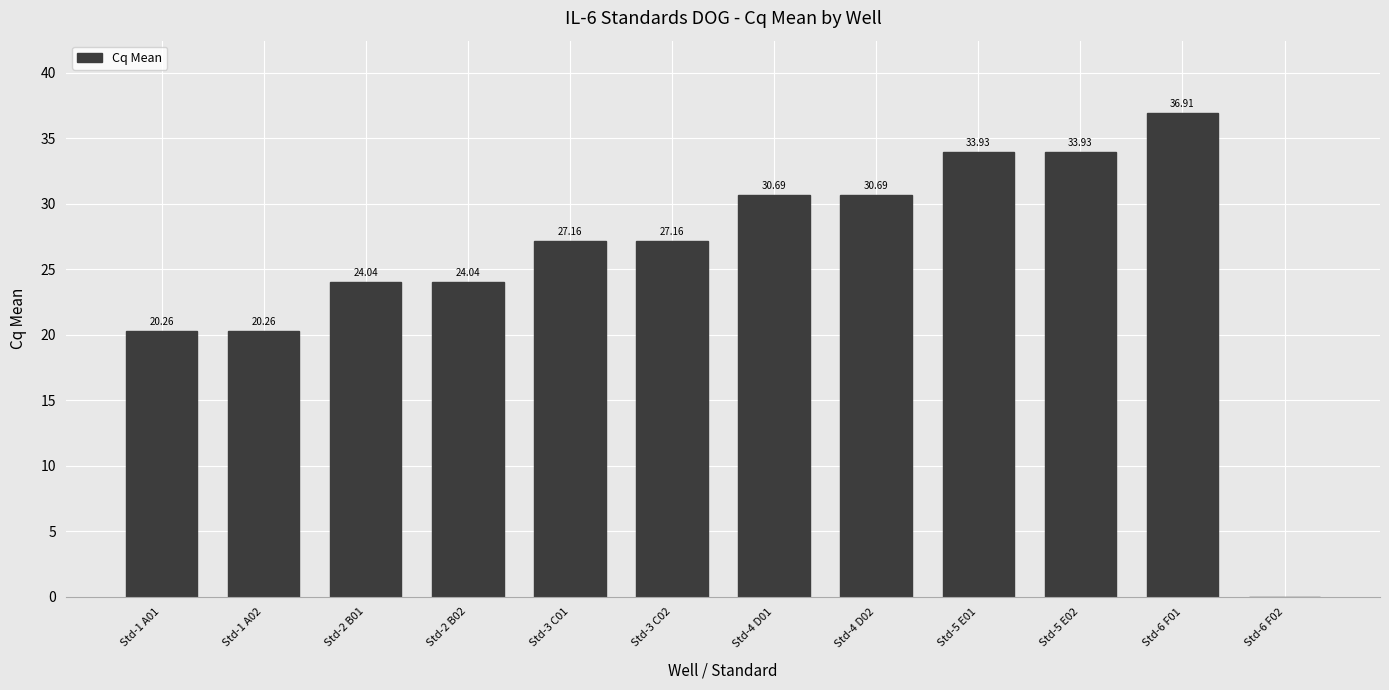

Reading right to left, extract all data points from this chart.

0.0	36.9	33.9	33.9	30.7	30.7	27.2	27.2	24.0	24.0	20.3	20.3